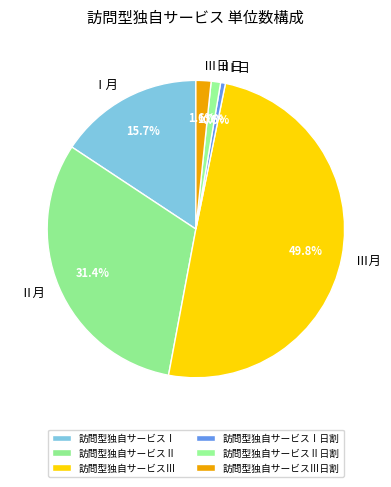

What percentage is the 訪問型独自サービスⅡ日割 slice, to the nearest percent?

1%